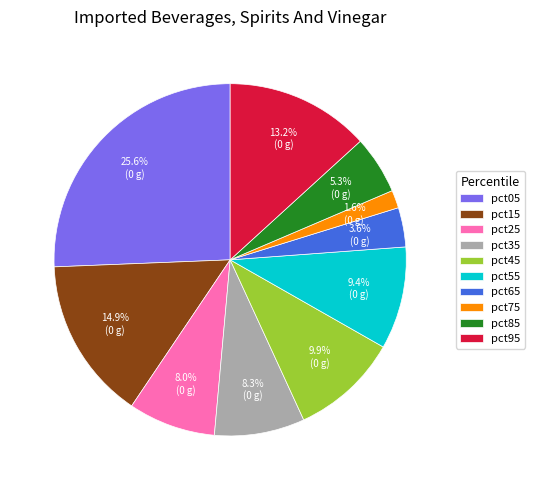

How many segments does this pie chart have?

10